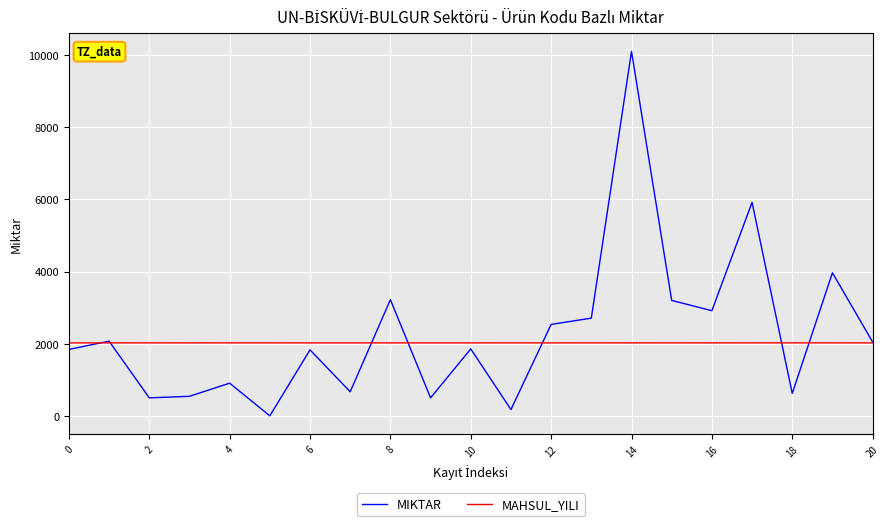

Which series has the largest total across all categories?

MIKTAR